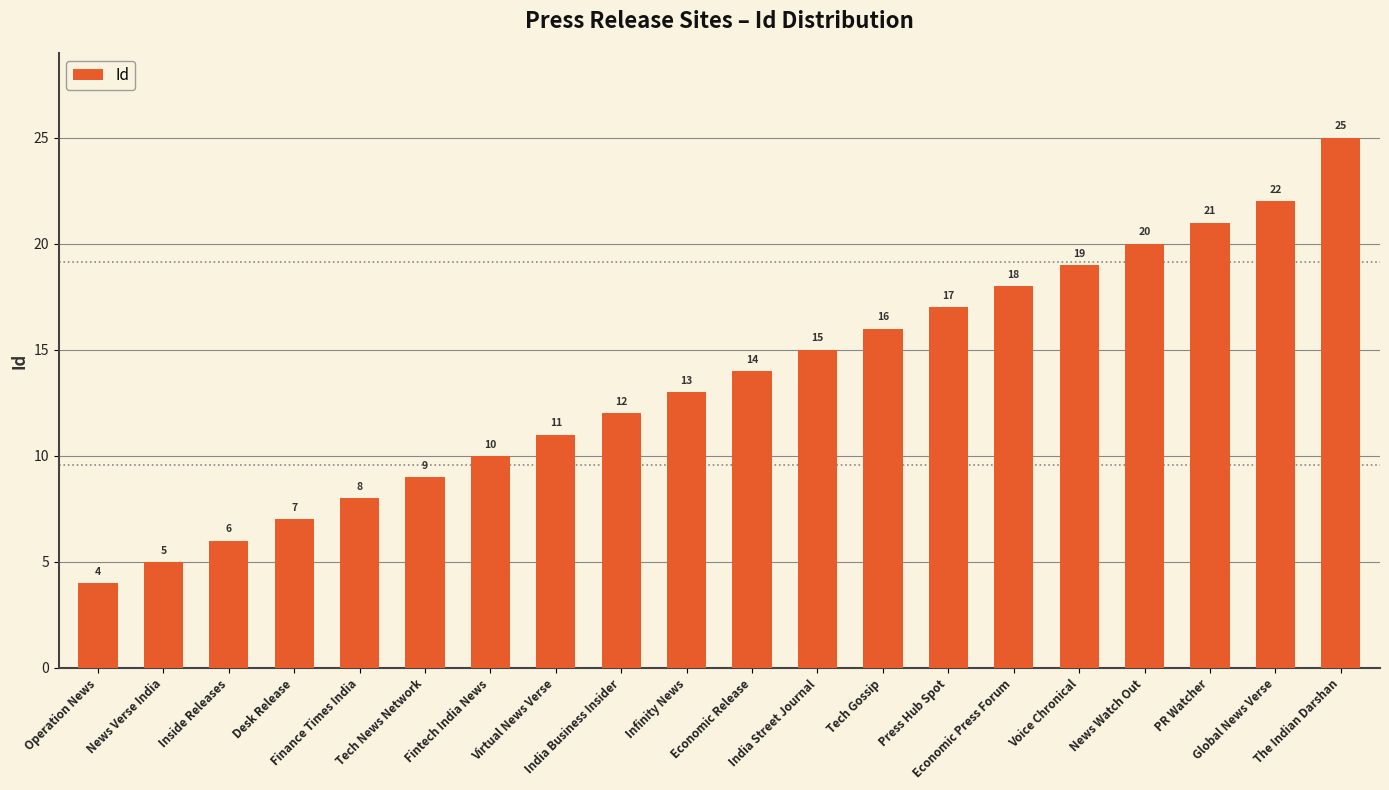

What position from the left is Finance Times India?

5